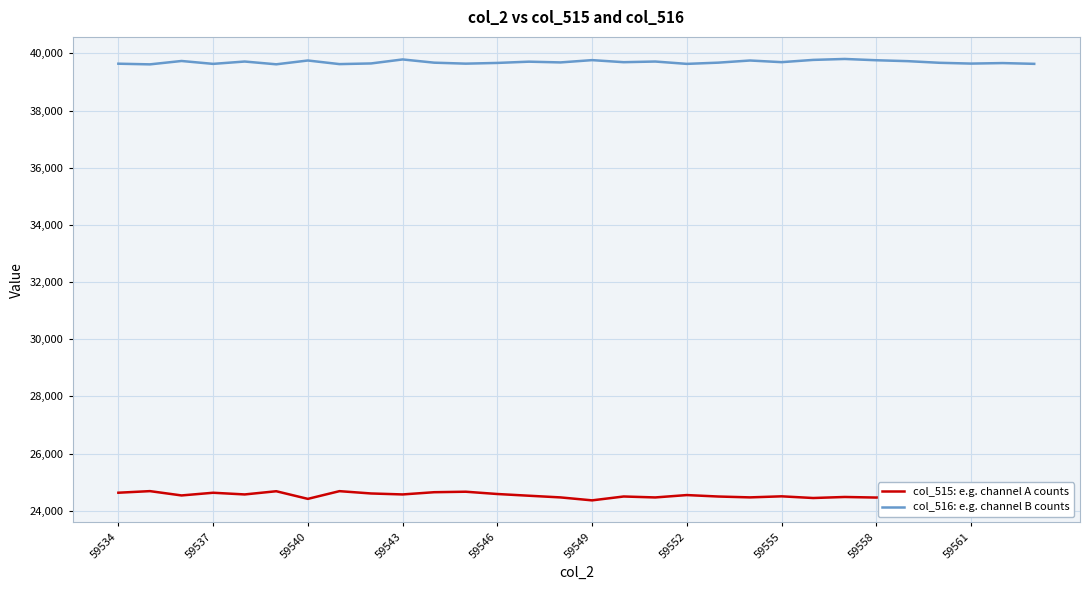

Does the chart have visible grid lines?

Yes